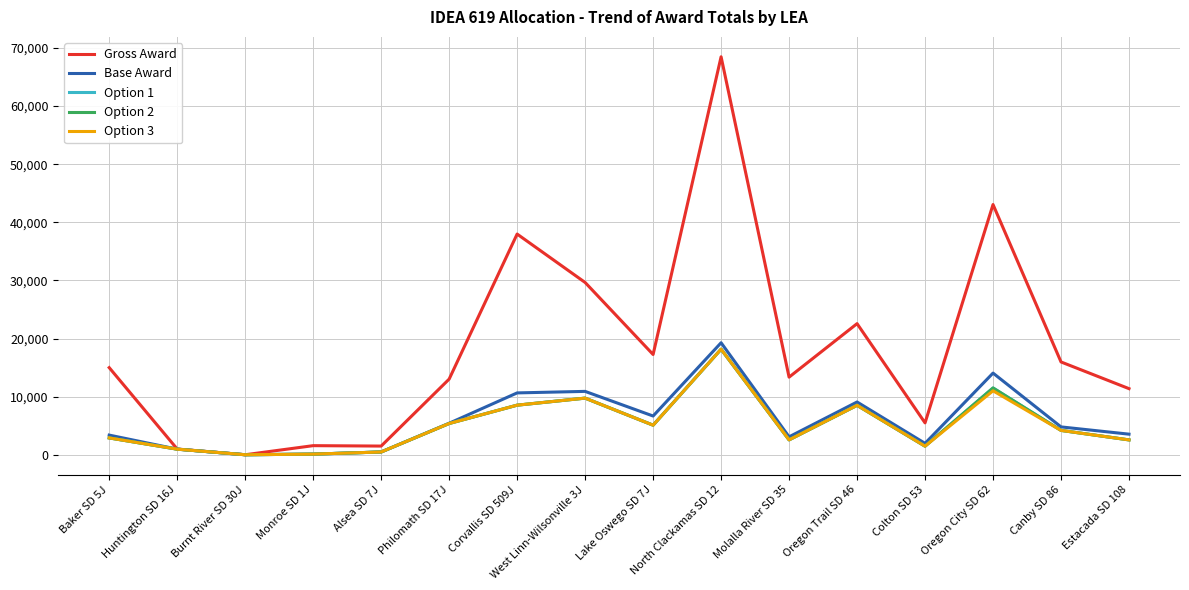

Is this an area chart (filled region under the line)?

No